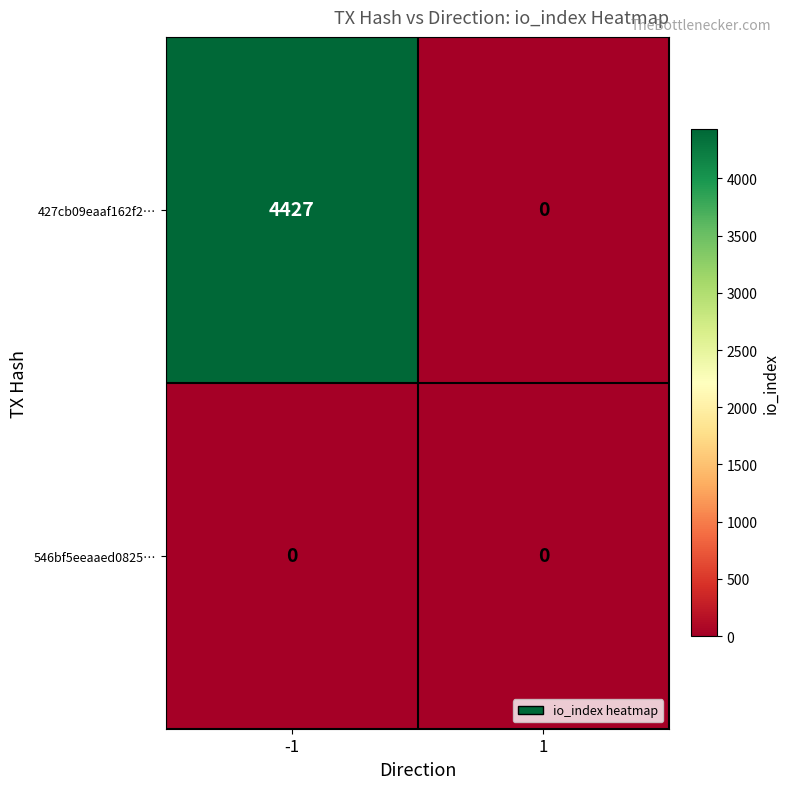

How many data points does each series have?

2